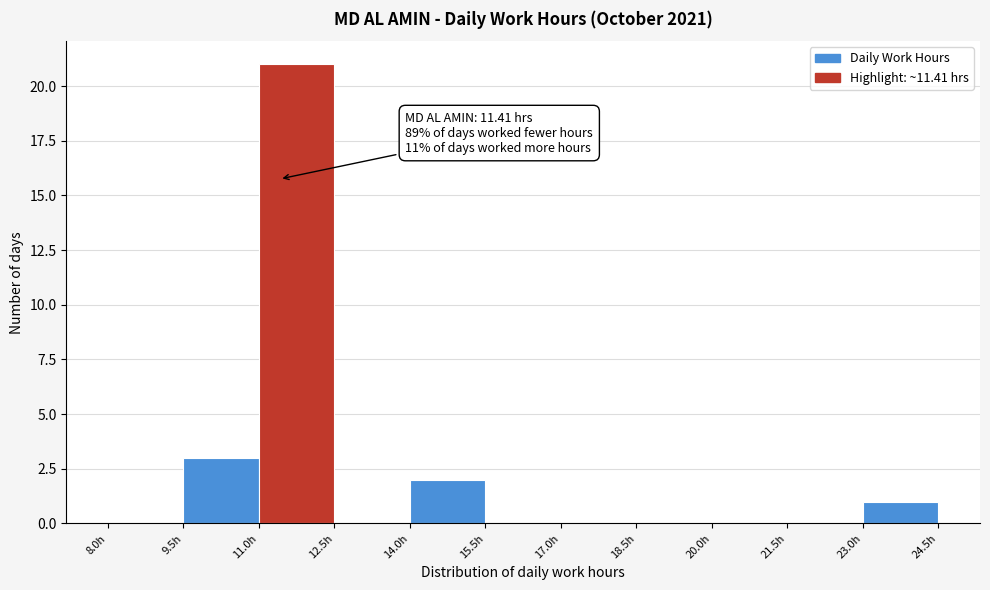

Over which range of the x-axis is the bar tallest?

11.0 to 12.5